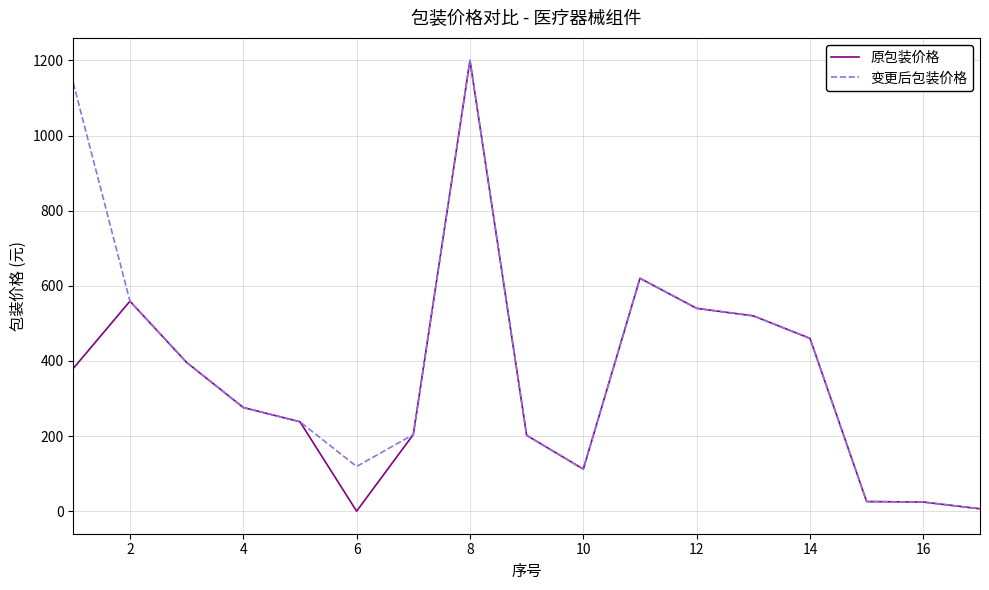

Which series has the largest range (max minus min)?

原包装价格